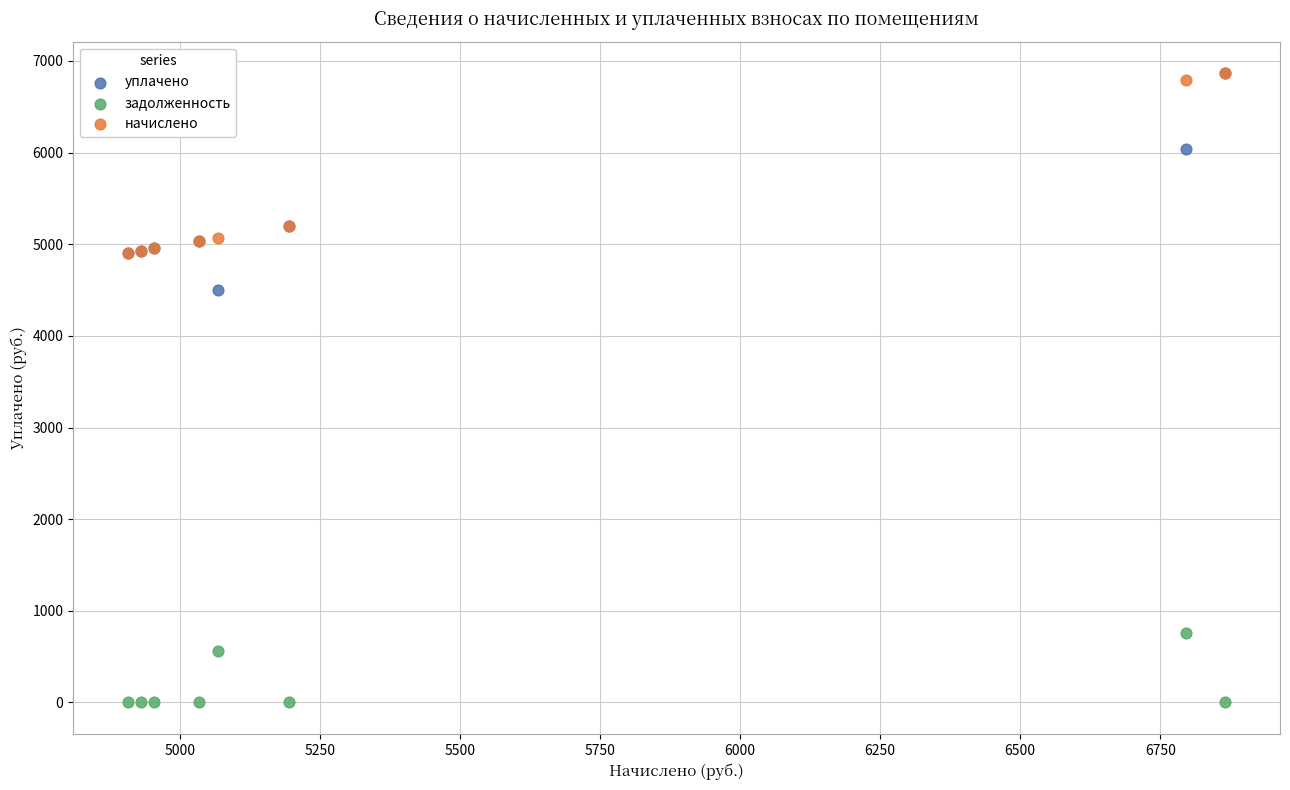

In the начислено series, what Y value is closest to 5886?

5195.5